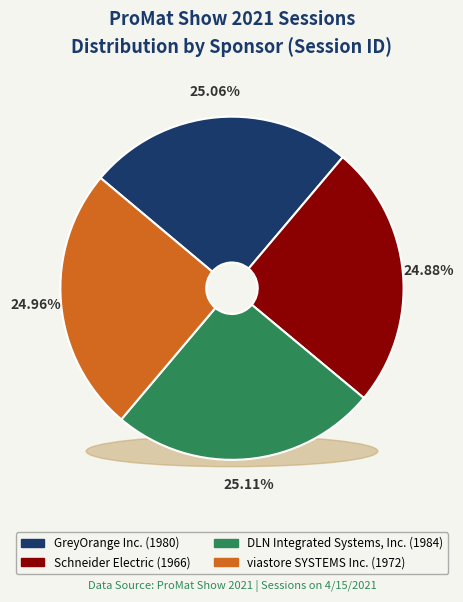

What is the total percentage of GreyOrange Inc. and viastore SYSTEMS Inc.?

50.0%